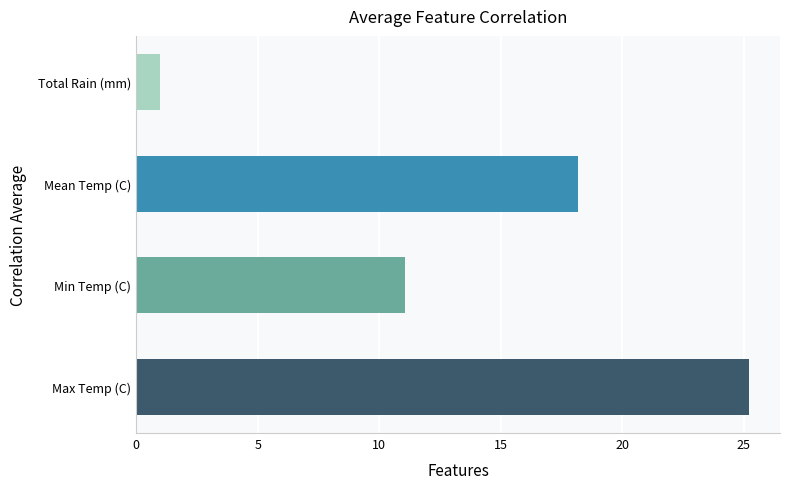

Is the value of Mean Temp (C) at 6 greater than the value of Total Rain (mm) at 11?

Yes